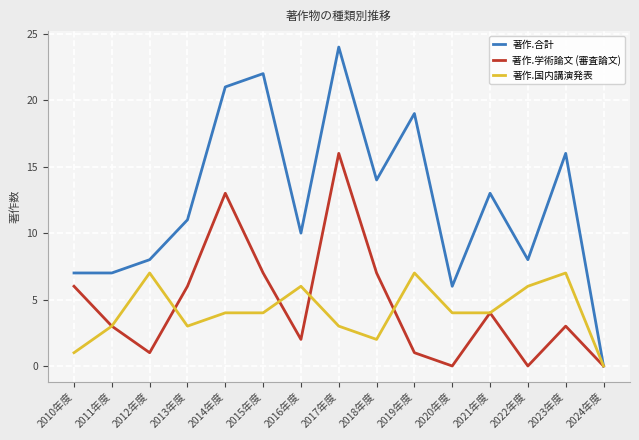

At which category does 著作.国内講演発表 reach its first local peak?

2012年度